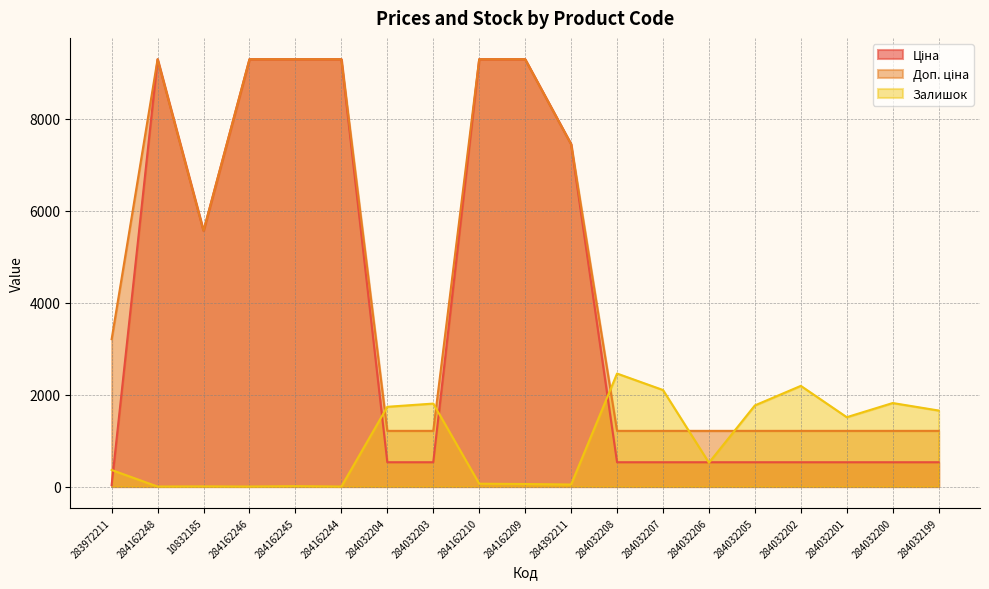

Does the chart have visible grid lines?

Yes